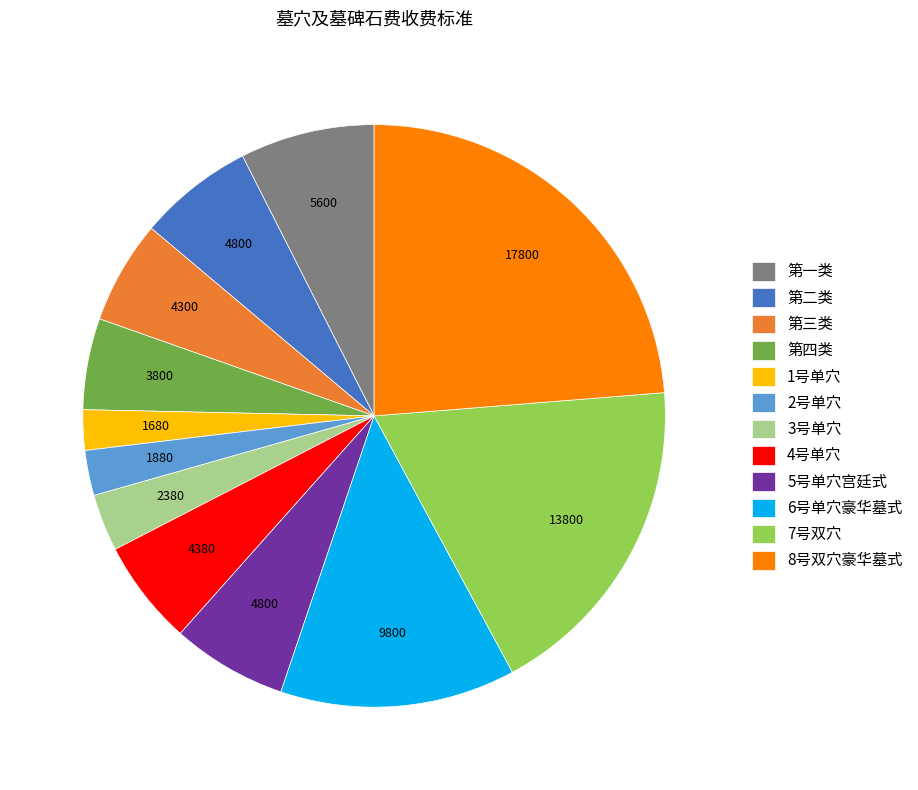

Is it true that 第四类 is 5% of the pie?

True